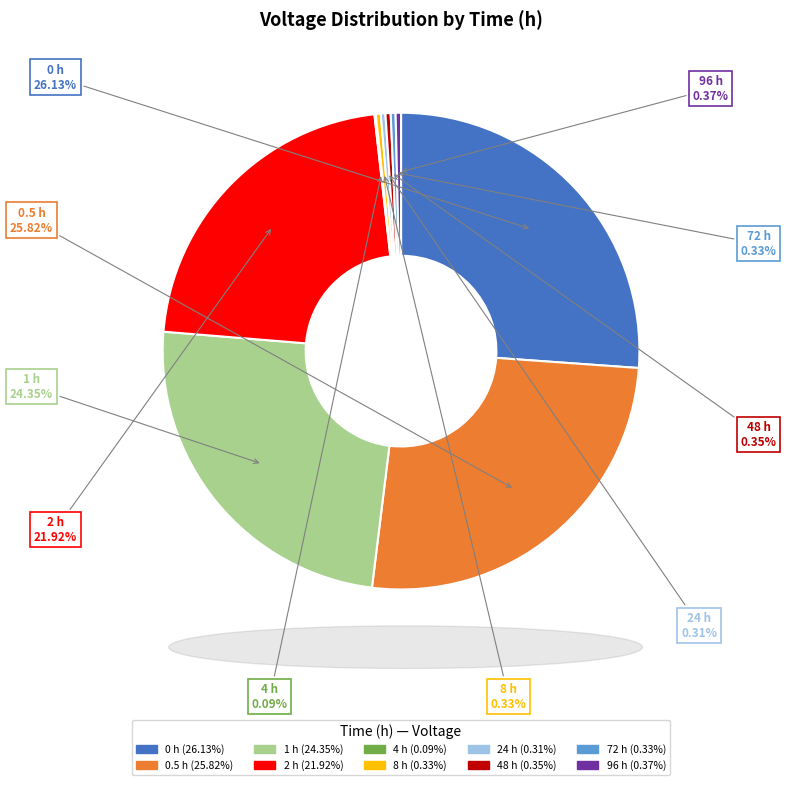

Combined, do 96 h and 2 h account for over 50%?

No